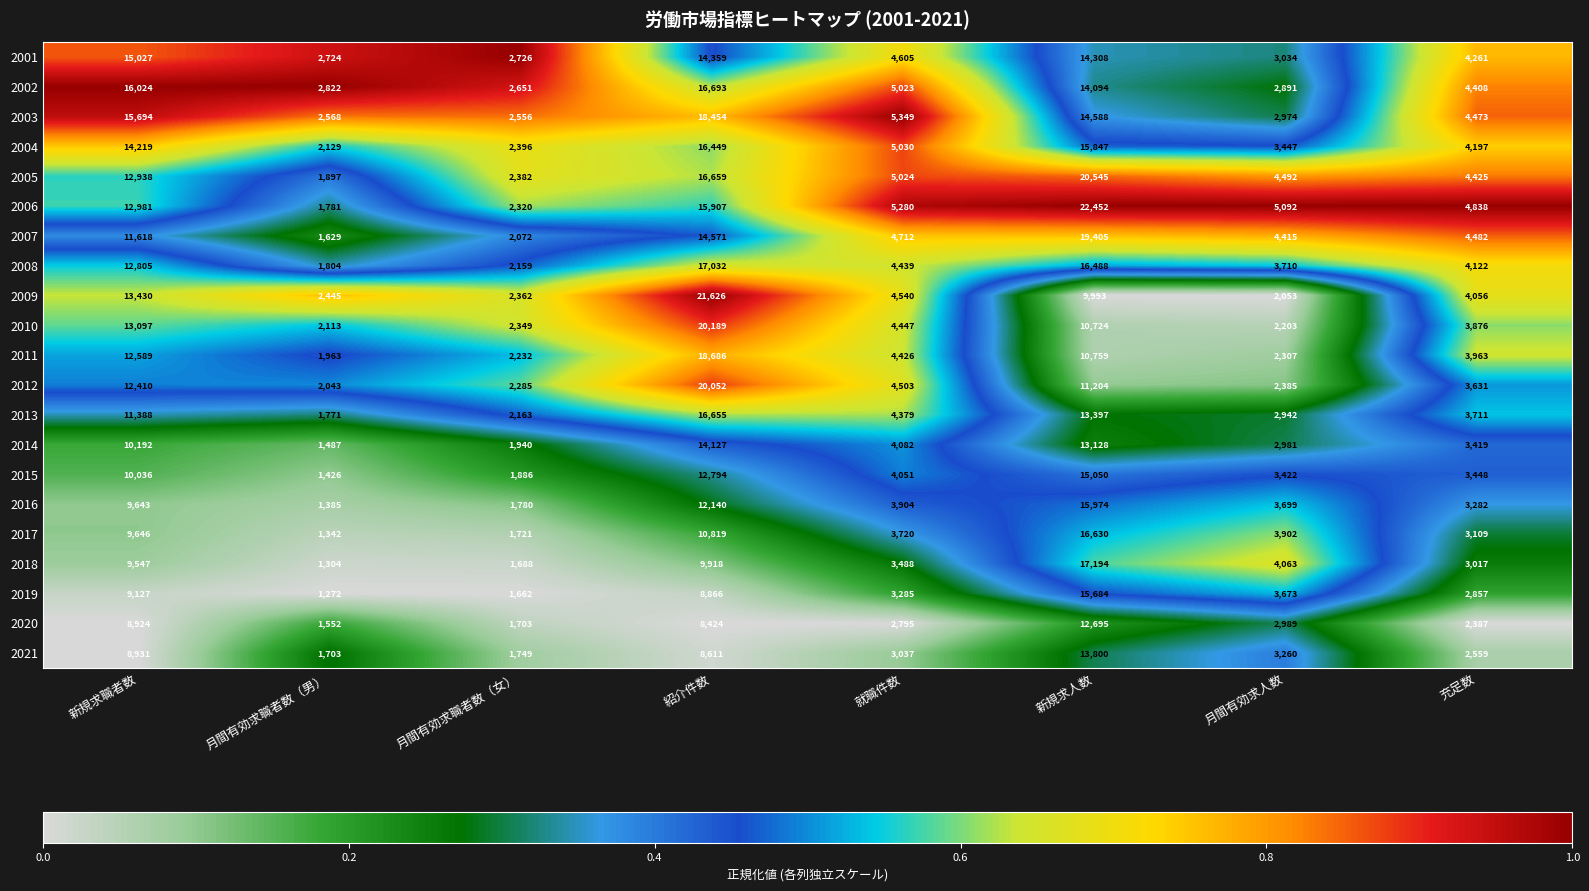

What is the total value across all series at 就職件数?

90119